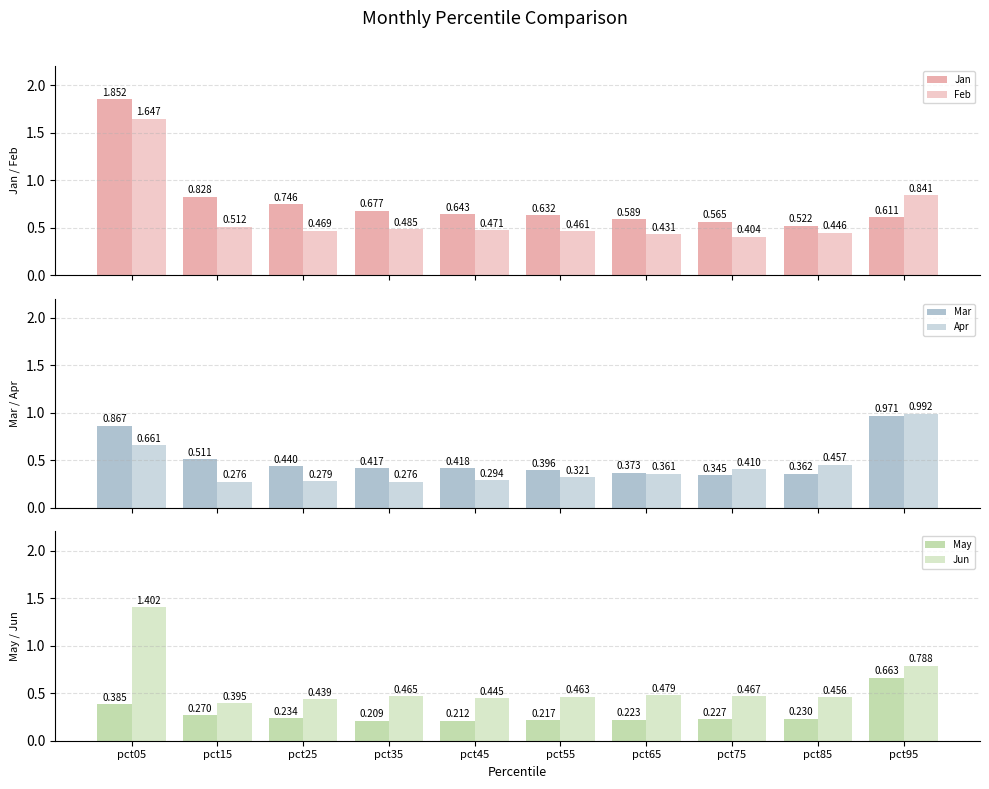

Between pct95 and pct35, which is larger?

pct35